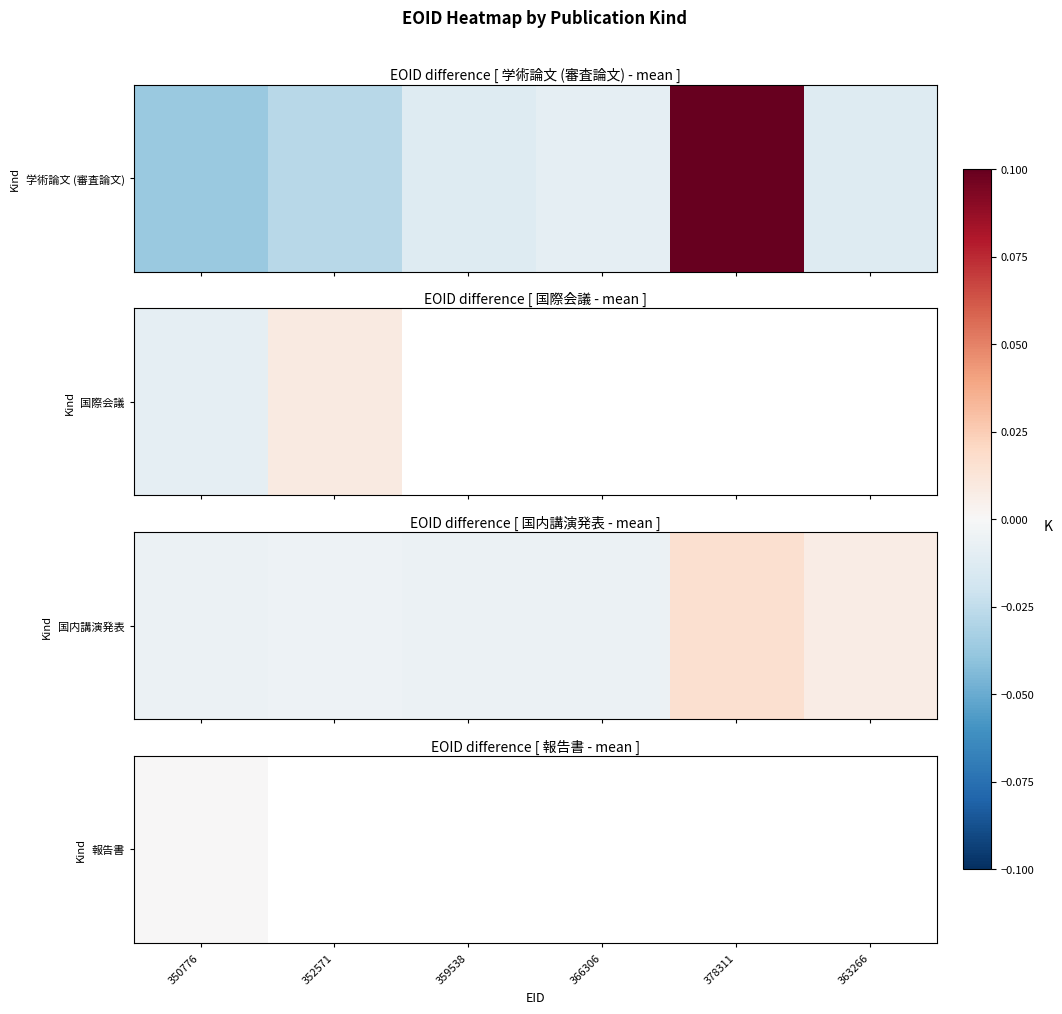

Where is 国内講演発表 nearest to the value 0?

352571